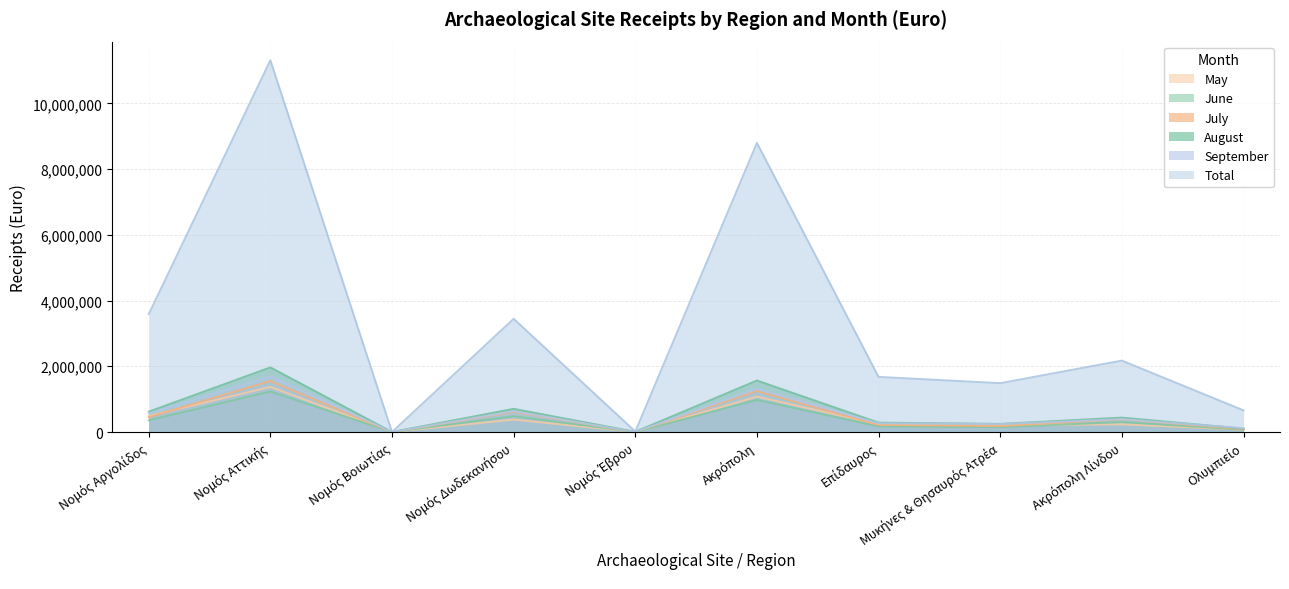

Between which two adjacent categories do July and May first intersect?

Νομός Αργολίδος and Νομός Αττικής